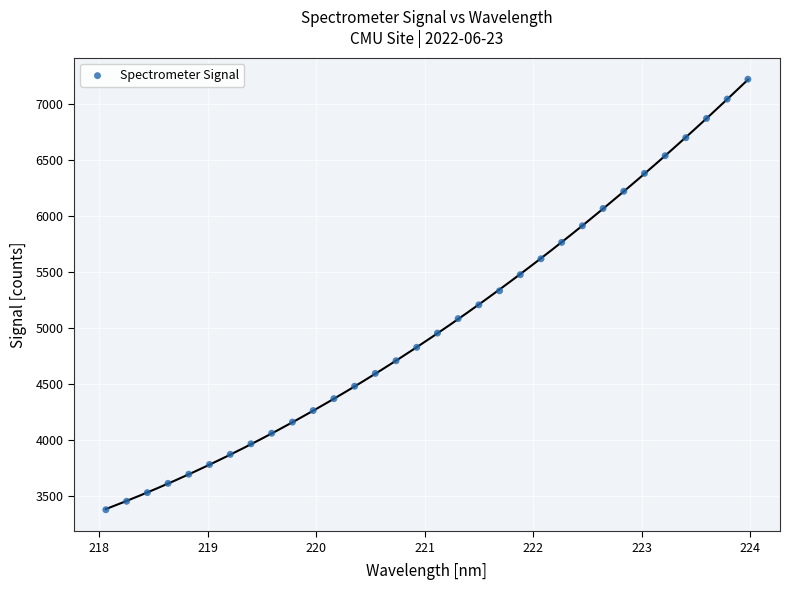

What is the range of X values (max minus min)?

5.9